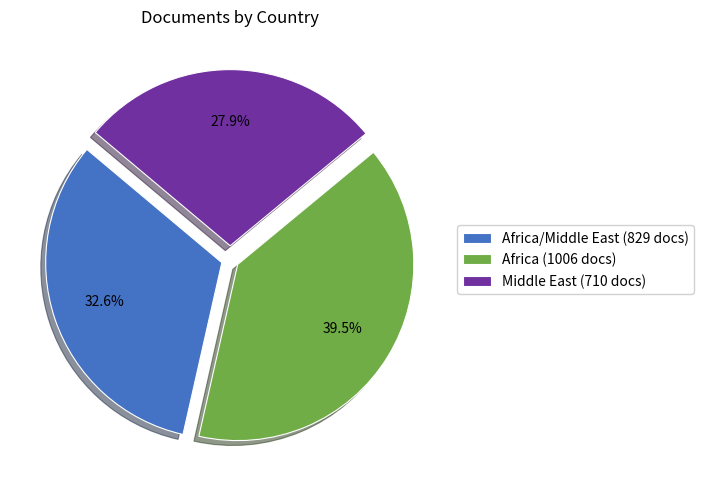

What is the ratio of the value at Africa/Middle East (829 docs) to the value at Middle East (710 docs)?

1.2